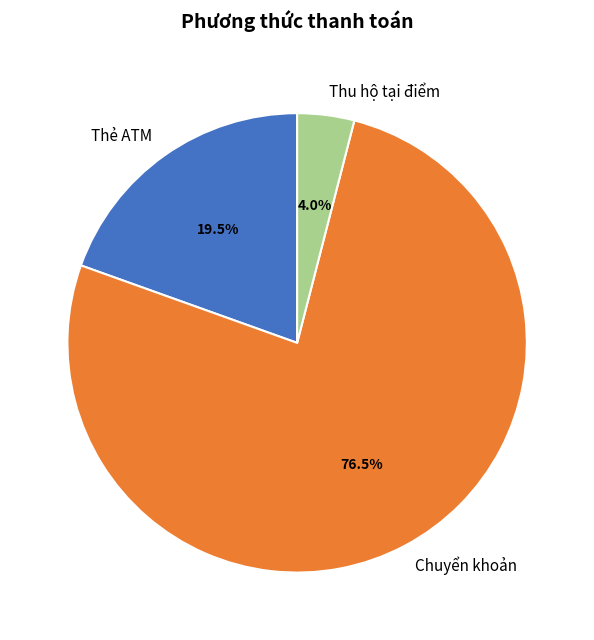

Does any single category account for the majority?

Yes